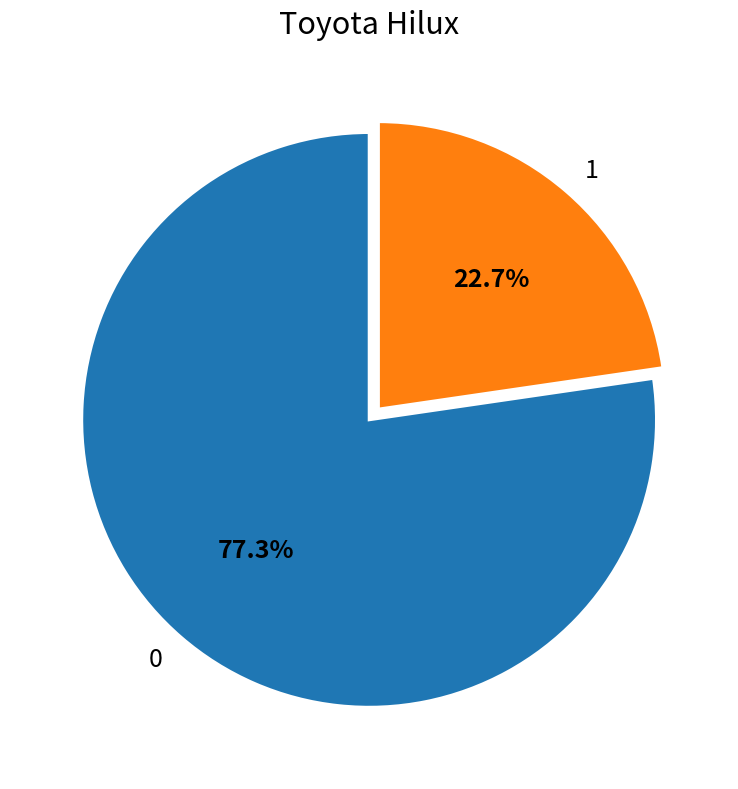

Does any single category account for the majority?

Yes